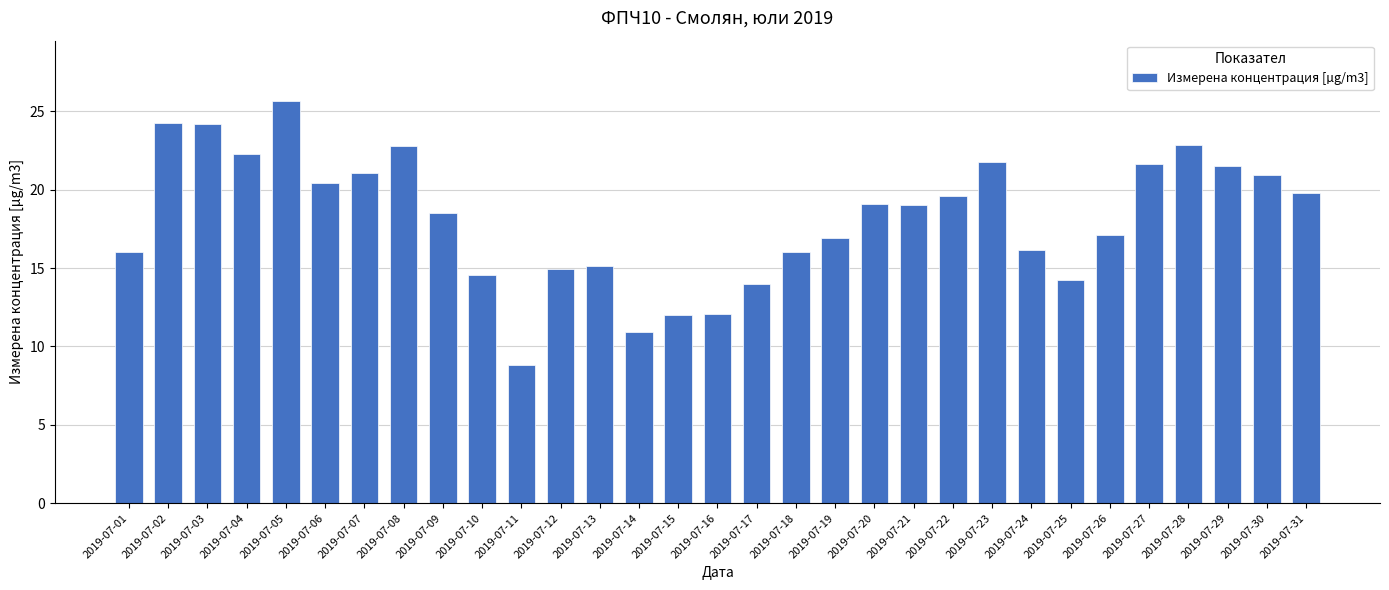

Read the value at 2019-07-18.

16.0